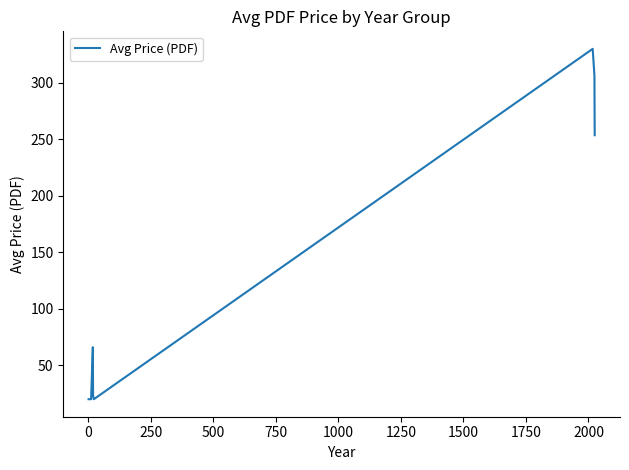

What is the difference between the maximum and minimum values?

310.0